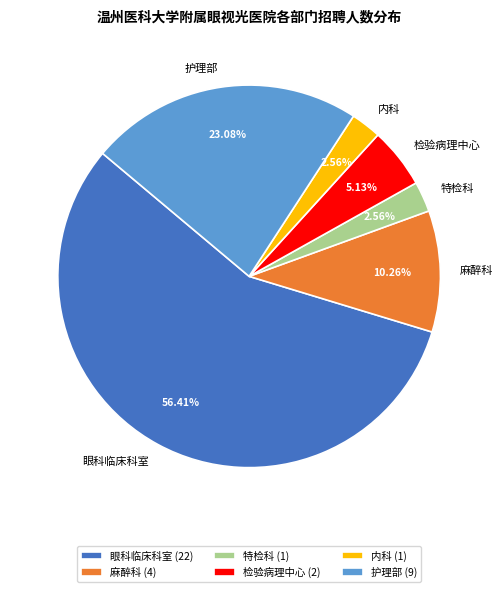

To the nearest percent, what is the difference between the largest and smallest slice percentages?

54%